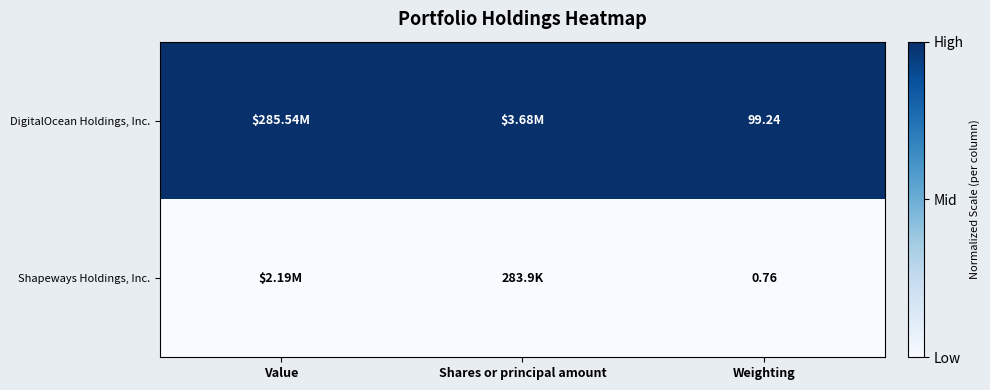

At which category is the sum across all series the highest?

Value